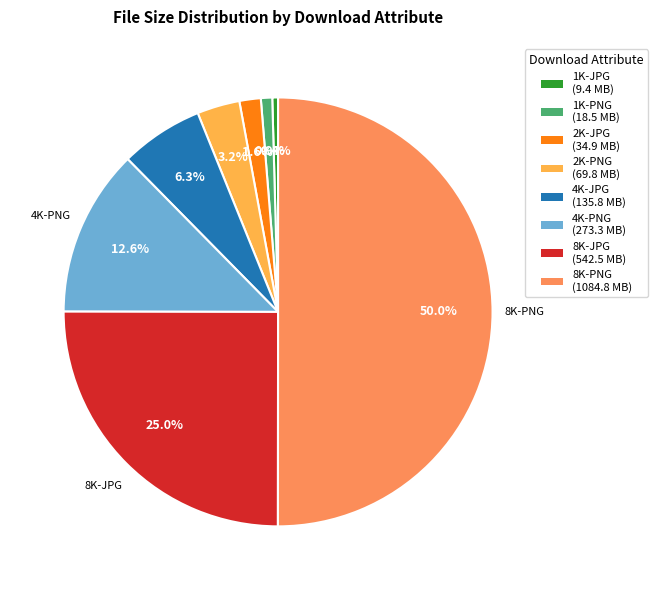

Combined, what portion of the pie is 4K-JPG and 1K-JPG?

6.7%